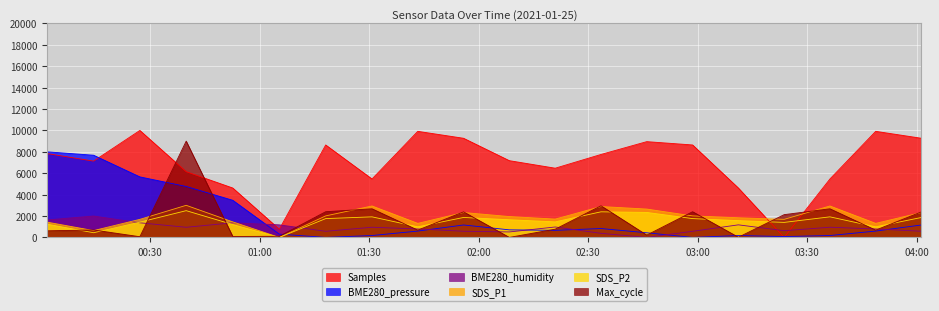

What position from the left is 2021/01/25 03:23:39?

17